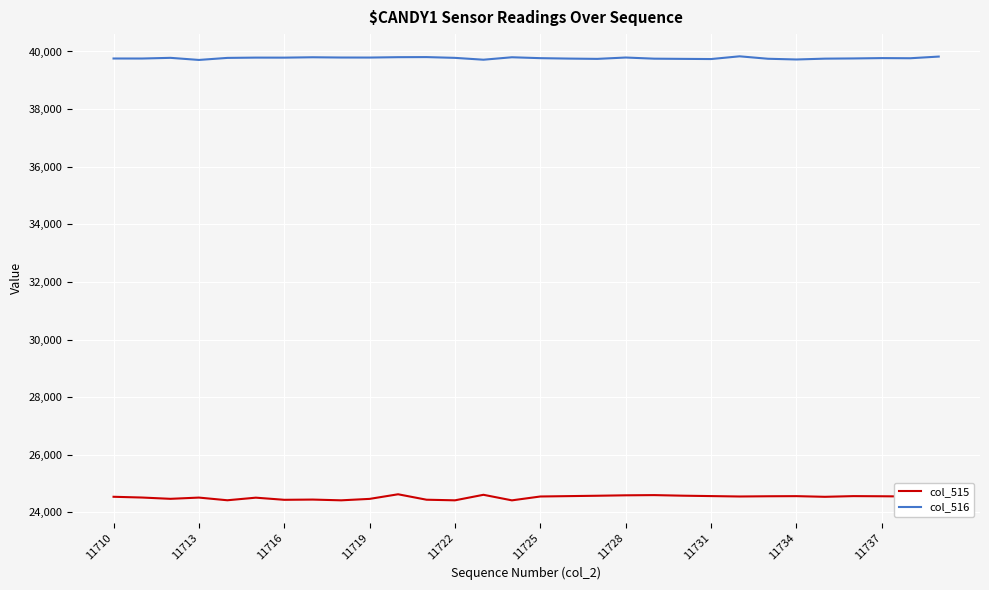

Which series has the largest total across all categories?

col_516